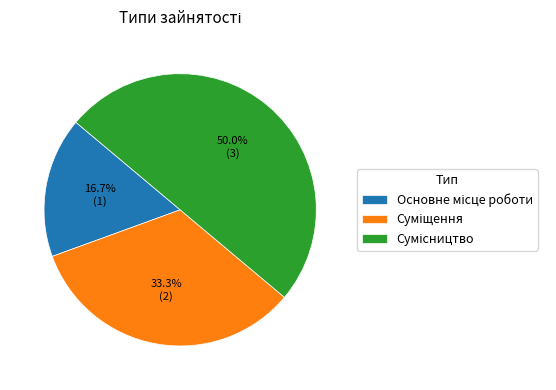

How many segments does this pie chart have?

3